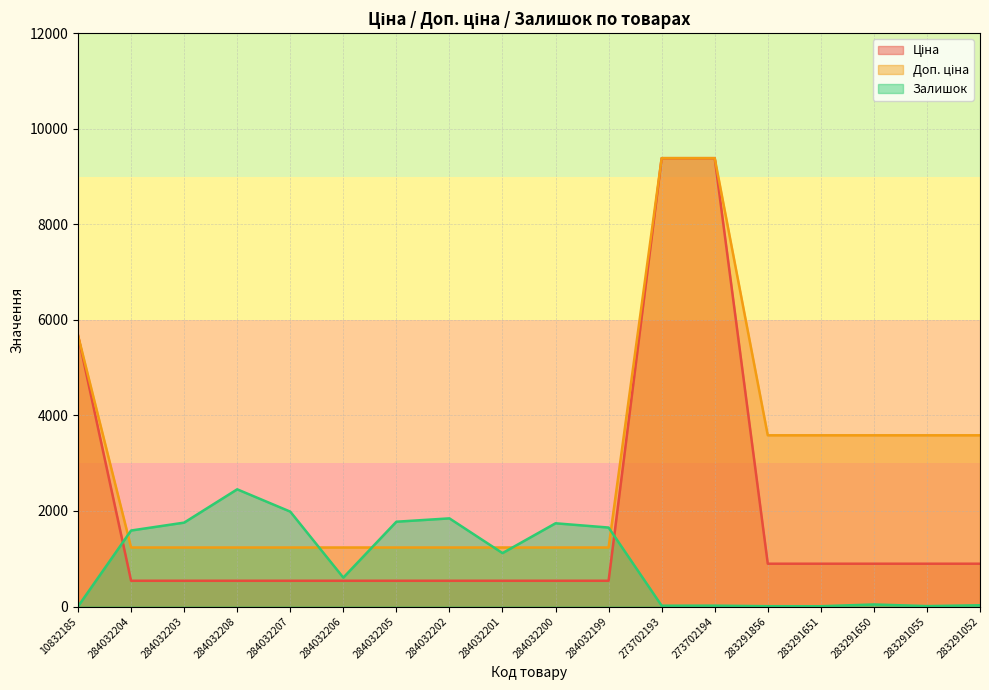

Rank the series at 283291856 from lowest to highest value.

Залишок, Ціна, Доп. ціна